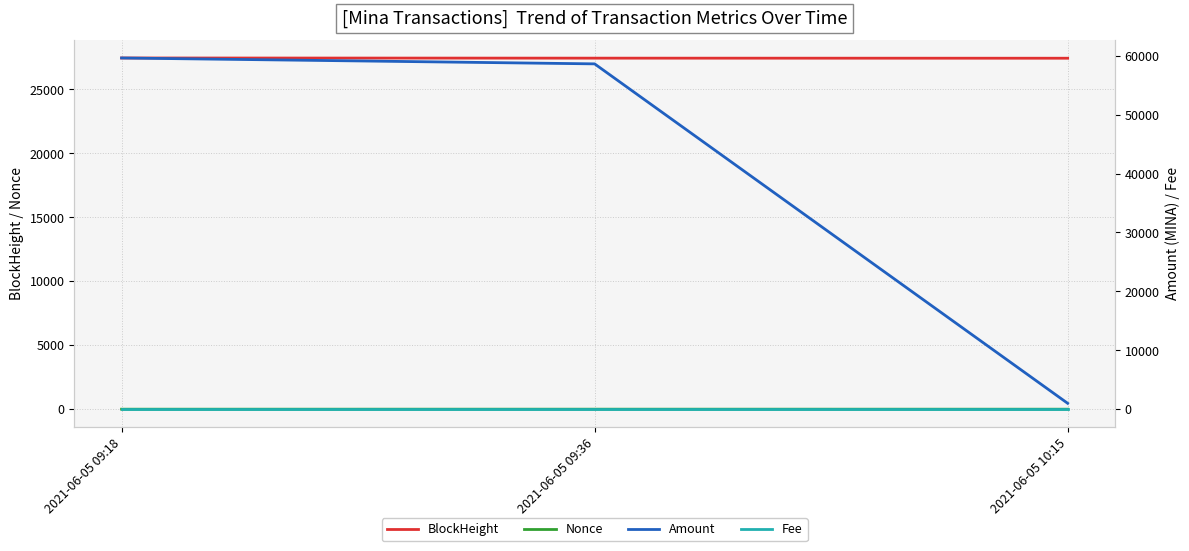

What value does the Amount series have at 2021-06-05 09:36?

58618.0